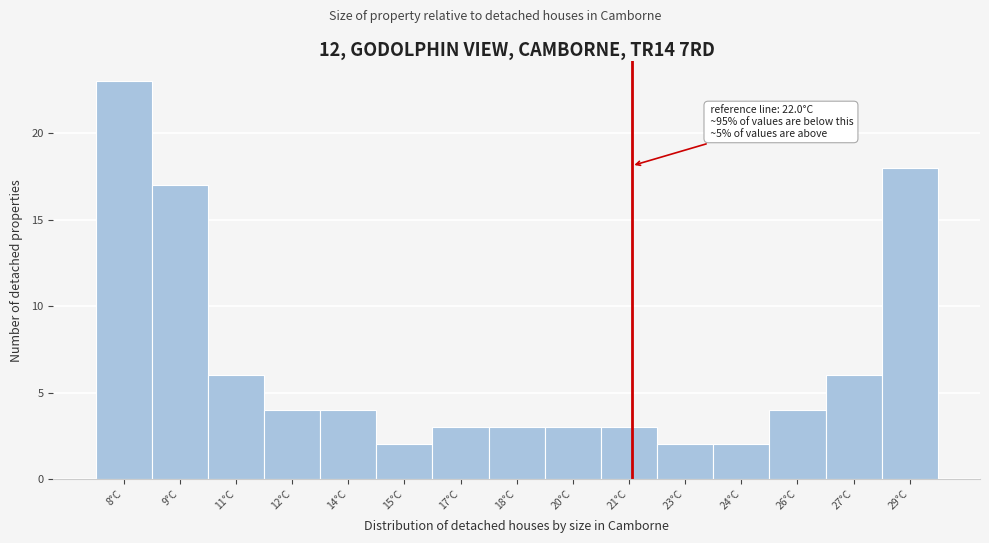

Reading left to right, extract all data points from this chart.

23	17	6	4	4	2	3	3	3	3	2	2	4	6	18